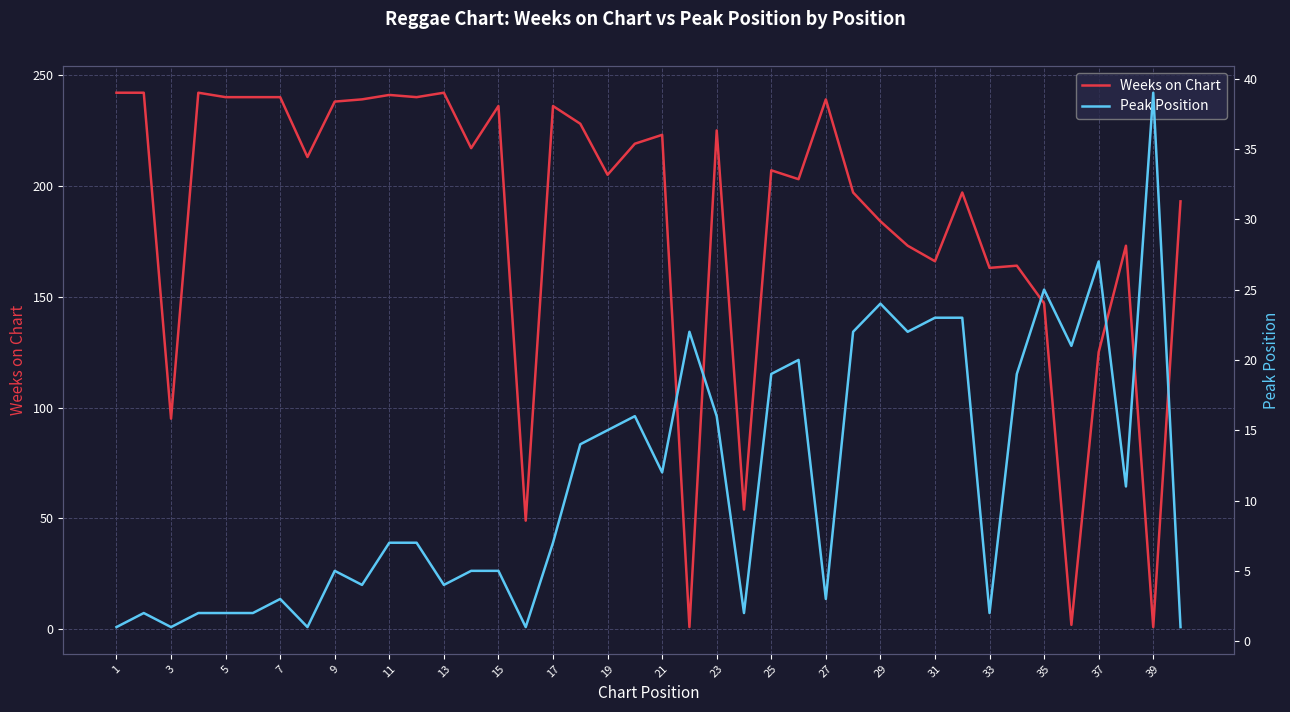

True or false: Weeks on Chart has more than 0 interior local peaks.

True